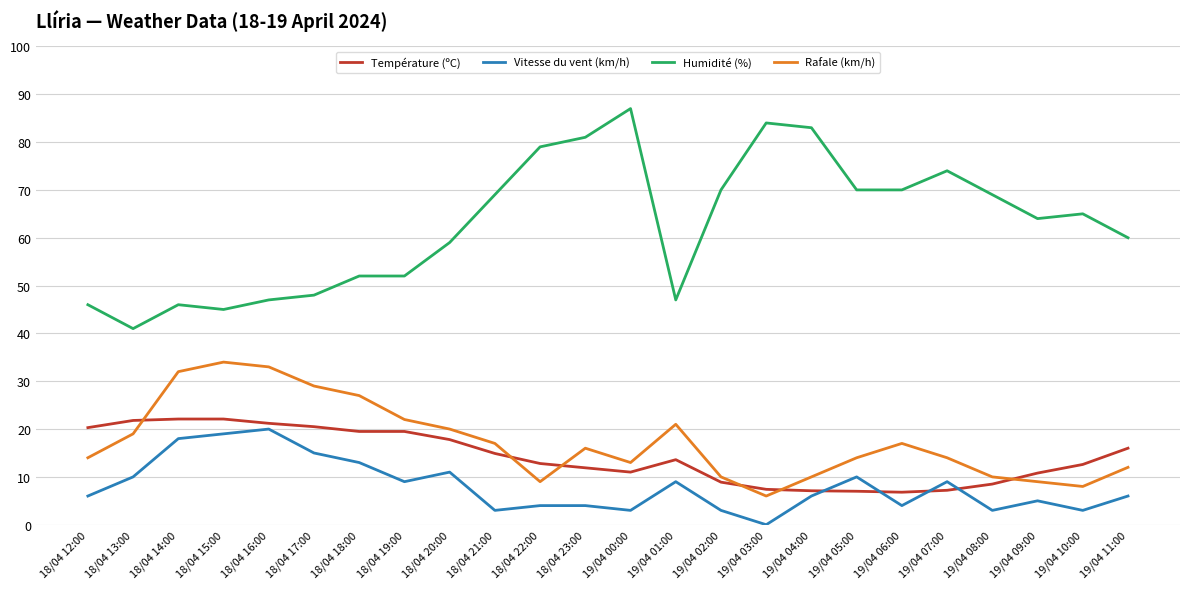

How many times do Rafale (km/h) and Température (ºC) cross each other?

6